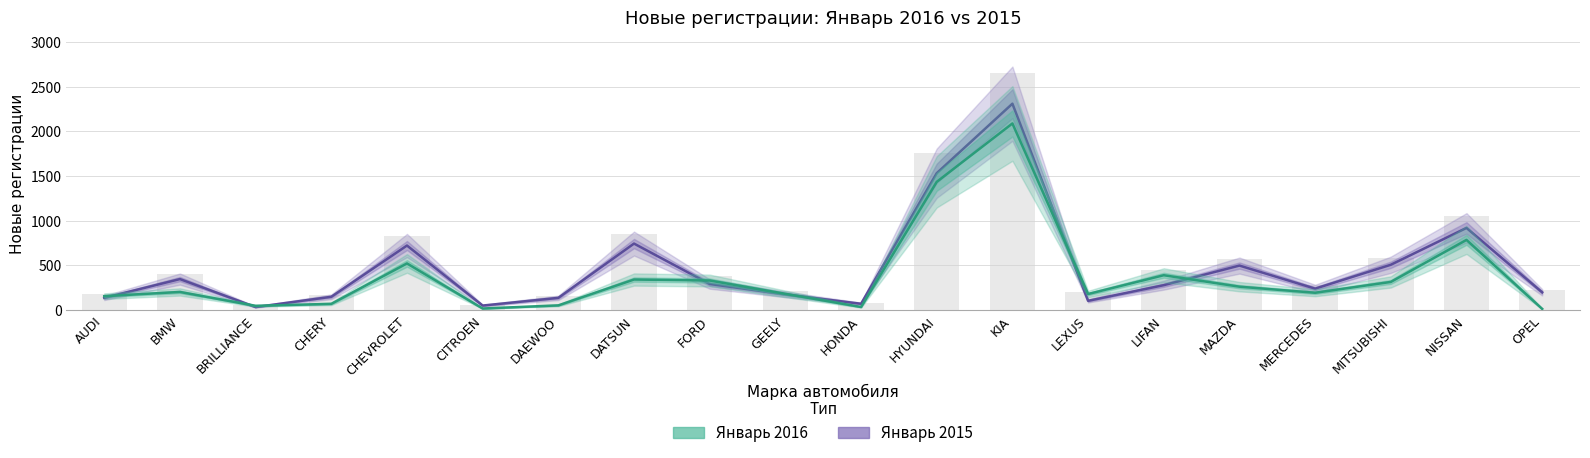

Reading right to left, transcribe all the data shown in this chart.

Январь 2015: OPEL=199	NISSAN=919	MITSUBISHI=507	MERCEDES=240	MAZDA=498	LIFAN=279	LEXUS=104	KIA=2308	HYUNDAI=1531	HONDA=71	GEELY=176	FORD=292	DATSUN=744	DAEWOO=137	CITROEN=51	CHEVROLET=722	CHERY=149	BRILLIANCE=34	BMW=347	AUDI=137
Январь 2016: OPEL=14	NISSAN=785	MITSUBISHI=315	MERCEDES=194	MAZDA=262	LIFAN=390	LEXUS=180	KIA=2087	HYUNDAI=1434	HONDA=35	GEELY=182	FORD=331	DATSUN=342	DAEWOO=53	CITROEN=18	CHEVROLET=522	CHERY=70	BRILLIANCE=48	BMW=203	AUDI=156